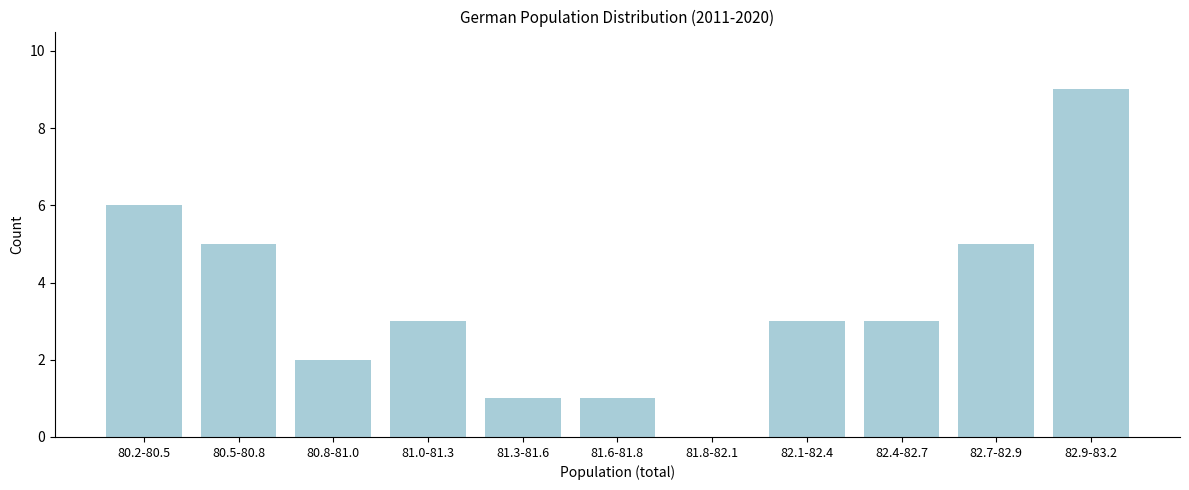

Reading left to right, what are all the values shown in this chart?

80.2-80.5=6	80.5-80.8=5	80.8-81.0=2	81.0-81.3=3	81.3-81.6=1	81.6-81.8=1	81.8-82.1=0	82.1-82.4=3	82.4-82.7=3	82.7-82.9=5	82.9-83.2=9